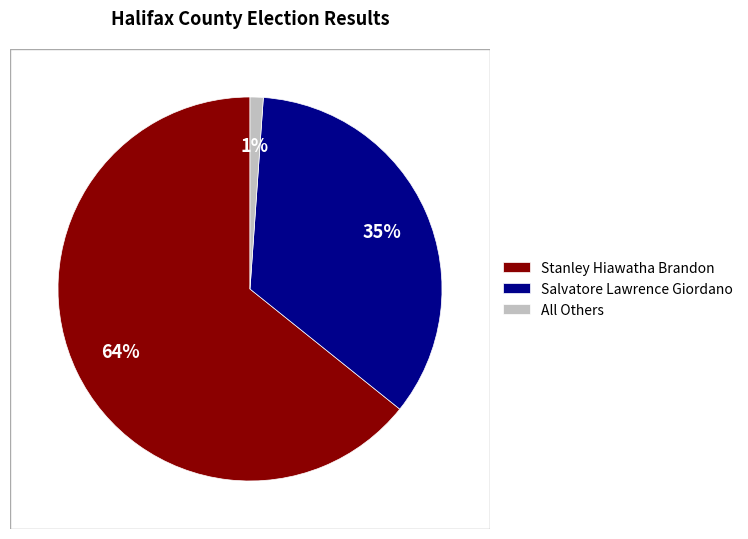

To the nearest percent, what is the average slice percentage?

33%